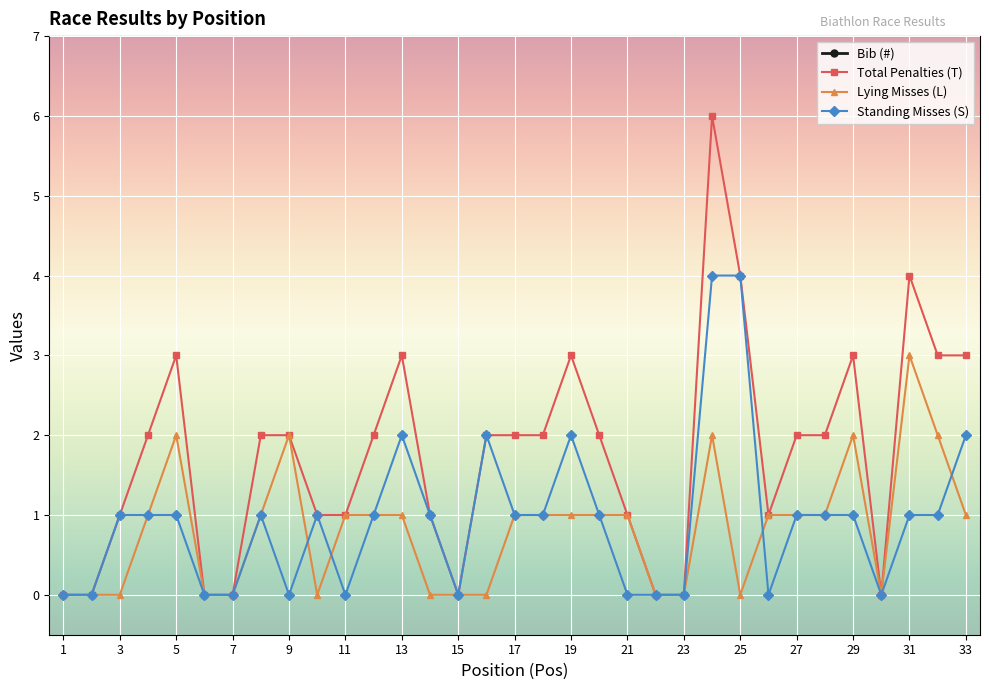

Where is the first local maximum for Total Penalties (T)?

5